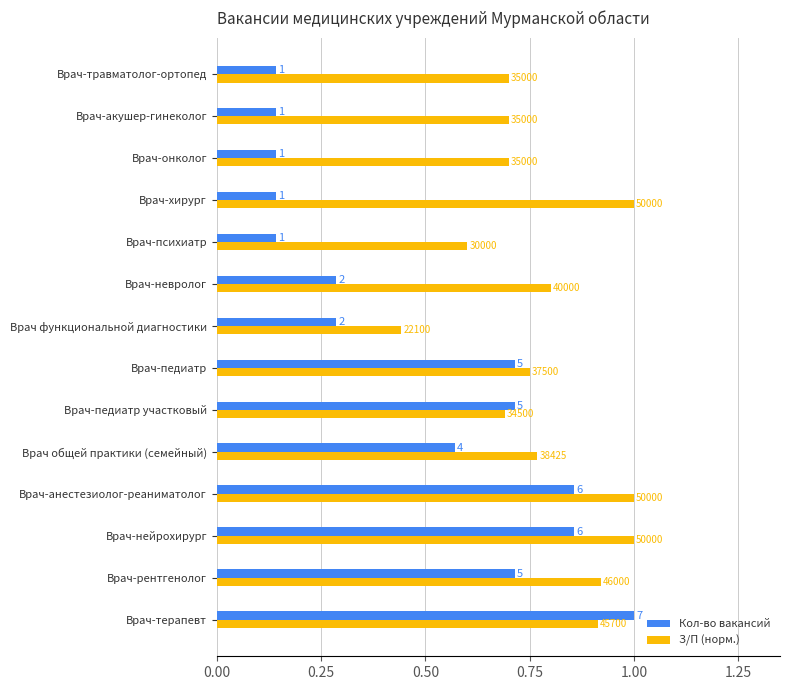

What is the difference between the maximum and minimum values in the З/П (норм.) series?

0.6